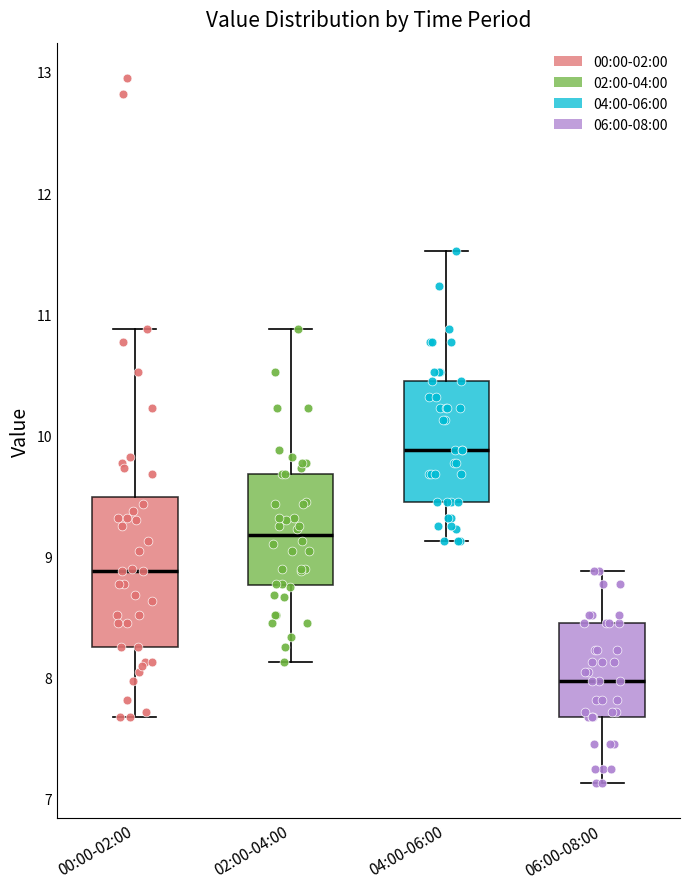

Which box is the tallest, from its lower edge to its upper edge?

00:00-02:00